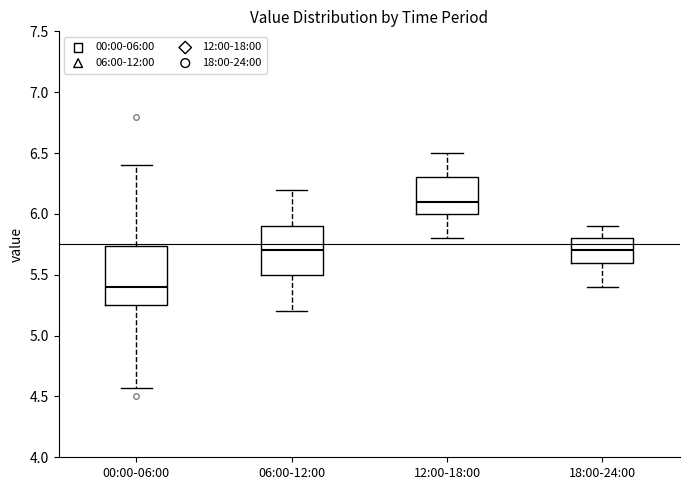

Reading left to right, read every box against the y-axis: the position of its median line, the range the box covers, and the ends of its whiskers. The values are not printed on the chart, so give them approximately, as read against the axis.

00:00-06:00: median 5.40, box 5.25 to 5.75, whiskers 4.55 to 6.40
06:00-12:00: median 5.70, box 5.50 to 5.90, whiskers 5.20 to 6.20
12:00-18:00: median 6.10, box 6.00 to 6.30, whiskers 5.80 to 6.50
18:00-24:00: median 5.70, box 5.60 to 5.80, whiskers 5.40 to 5.90